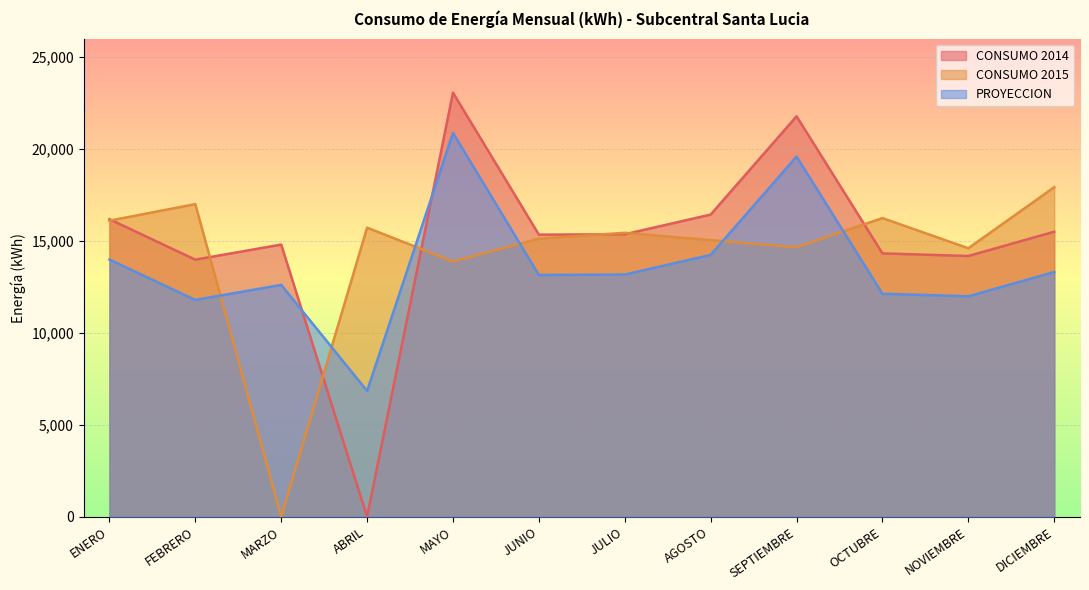

What is the difference between the CONSUMO 2014 values at ABRIL and AGOSTO?

16432.0